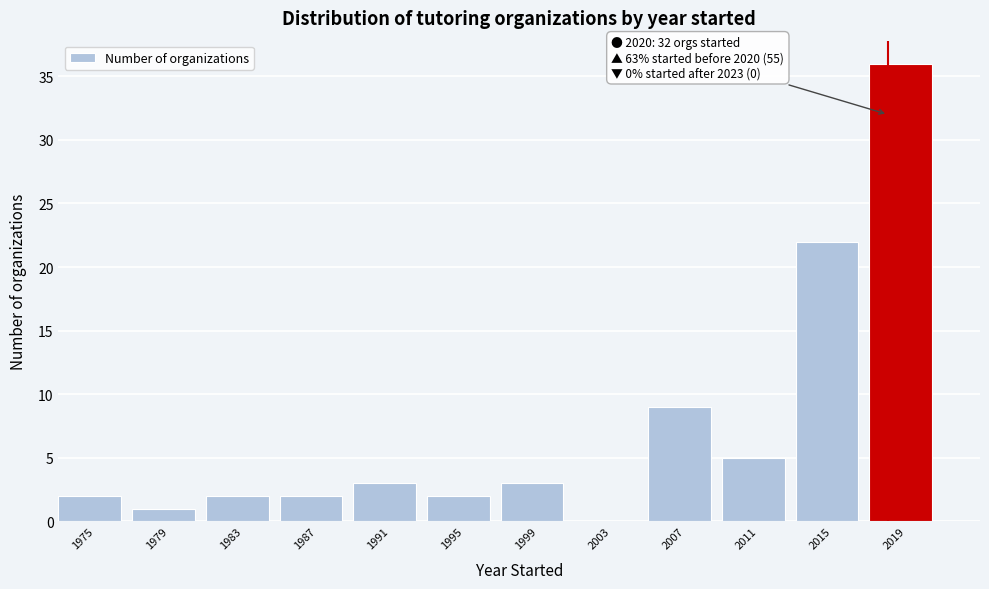

Reading left to right, transcribe all the data shown in this chart.

1975=2	1979=1	1983=2	1987=2	1991=3	1995=2	1999=3	2003=0	2007=9	2011=5	2015=22	2019=36